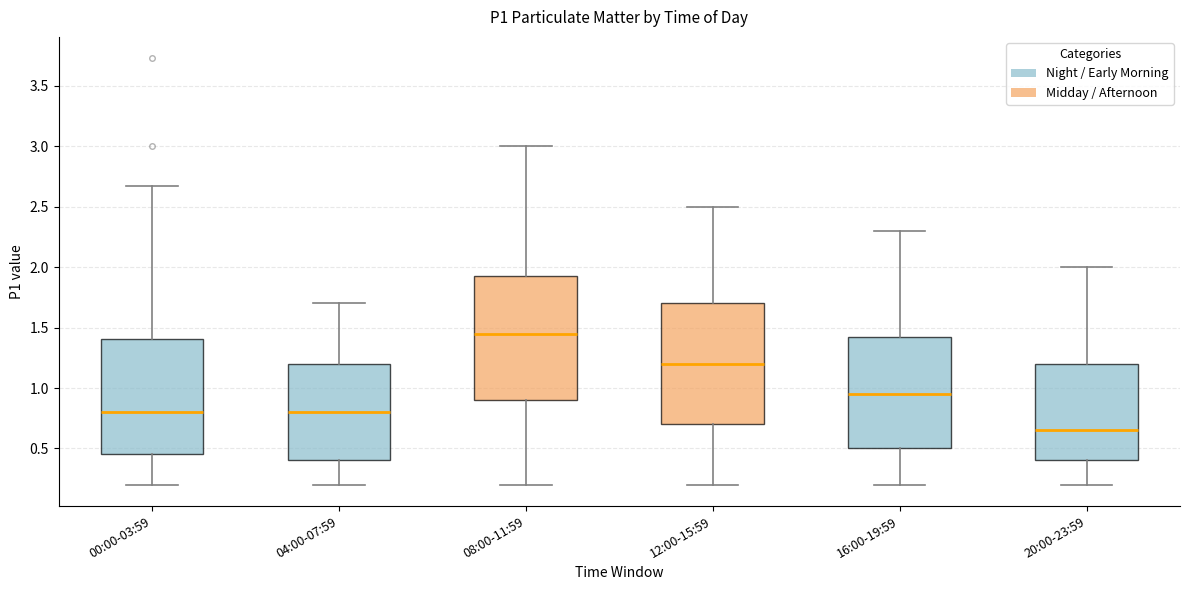

Reading left to right, transcribe this box plot: for each box, give where its median line is, the range the box spans, and where its two whiskers end, as read against the y-axis. The values are not printed on the chart, so give them approximately, as read against the axis.

00:00-03:59: median 0.80, box 0.45 to 1.40, whiskers 0.20 to 2.65
04:00-07:59: median 0.80, box 0.40 to 1.20, whiskers 0.20 to 1.70
08:00-11:59: median 1.45, box 0.90 to 1.95, whiskers 0.20 to 3.00
12:00-15:59: median 1.20, box 0.70 to 1.70, whiskers 0.20 to 2.50
16:00-19:59: median 0.95, box 0.50 to 1.45, whiskers 0.20 to 2.30
20:00-23:59: median 0.65, box 0.40 to 1.20, whiskers 0.20 to 2.00